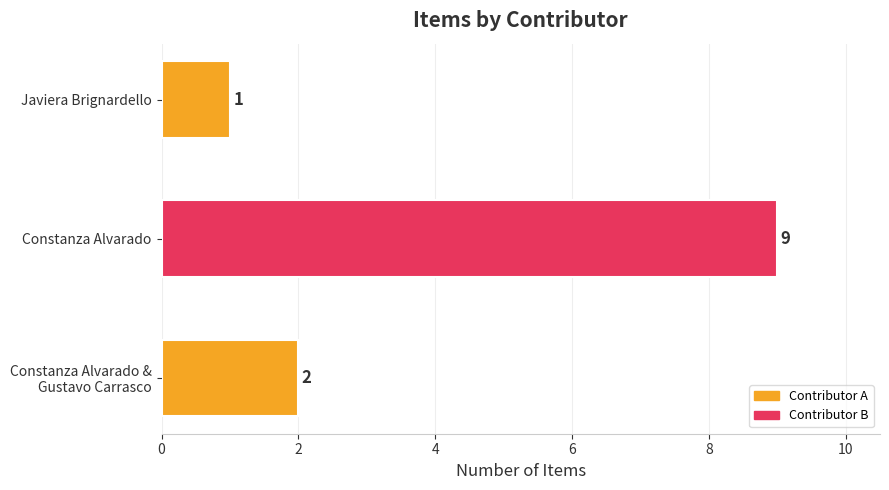

The chart shows a value of 0 at Javiera Brignardello. True or false?

False